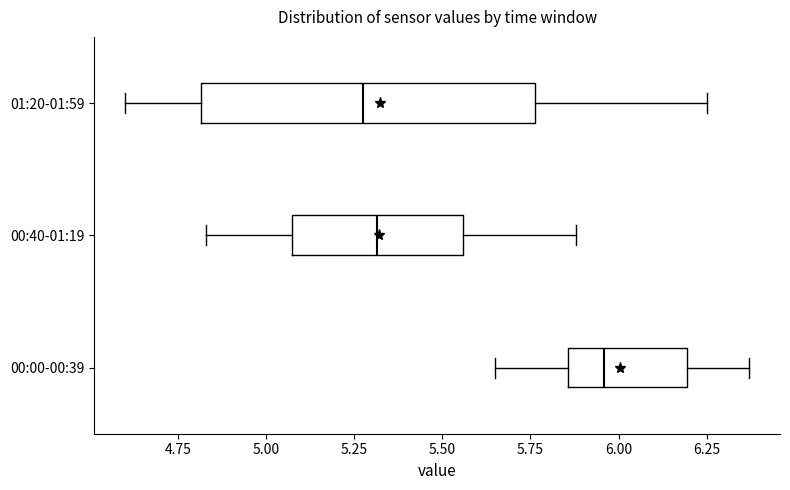

Which box has the furthest to the right median line?

00:00-00:39